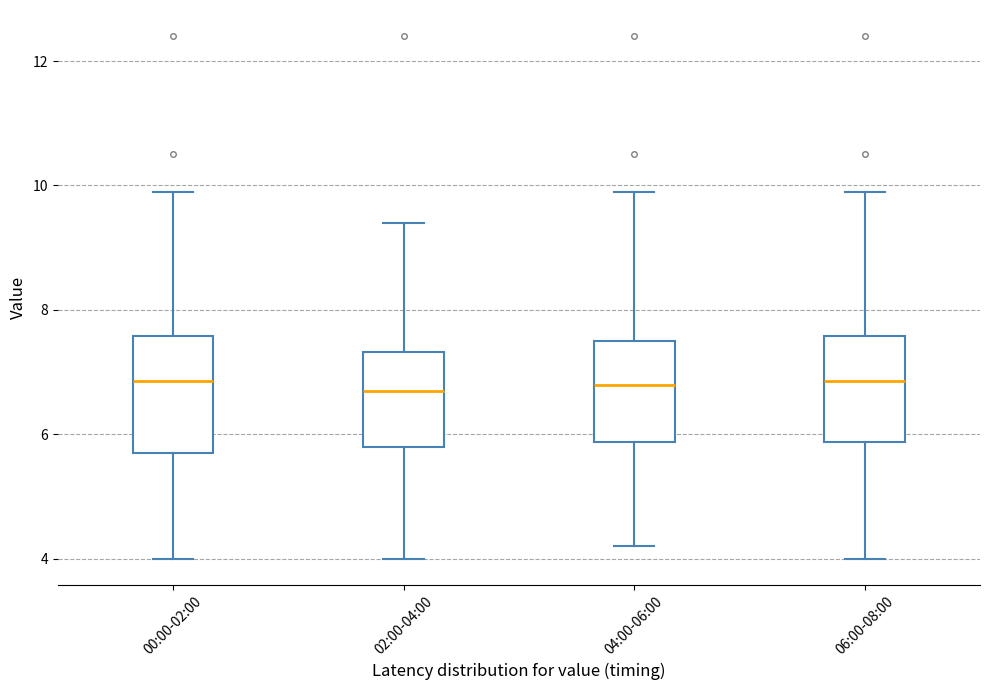

Reading left to right, read every box against the y-axis: the position of its median line, the range the box covers, and the ends of its whiskers. The values are not printed on the chart, so give them approximately, as read against the axis.

00:00-02:00: median 6.8, box 5.8 to 7.6, whiskers 4.0 to 10.0
02:00-04:00: median 6.8, box 5.8 to 7.4, whiskers 4.0 to 9.4
04:00-06:00: median 6.8, box 5.8 to 7.6, whiskers 4.2 to 10.0
06:00-08:00: median 6.8, box 5.8 to 7.6, whiskers 4.0 to 10.0